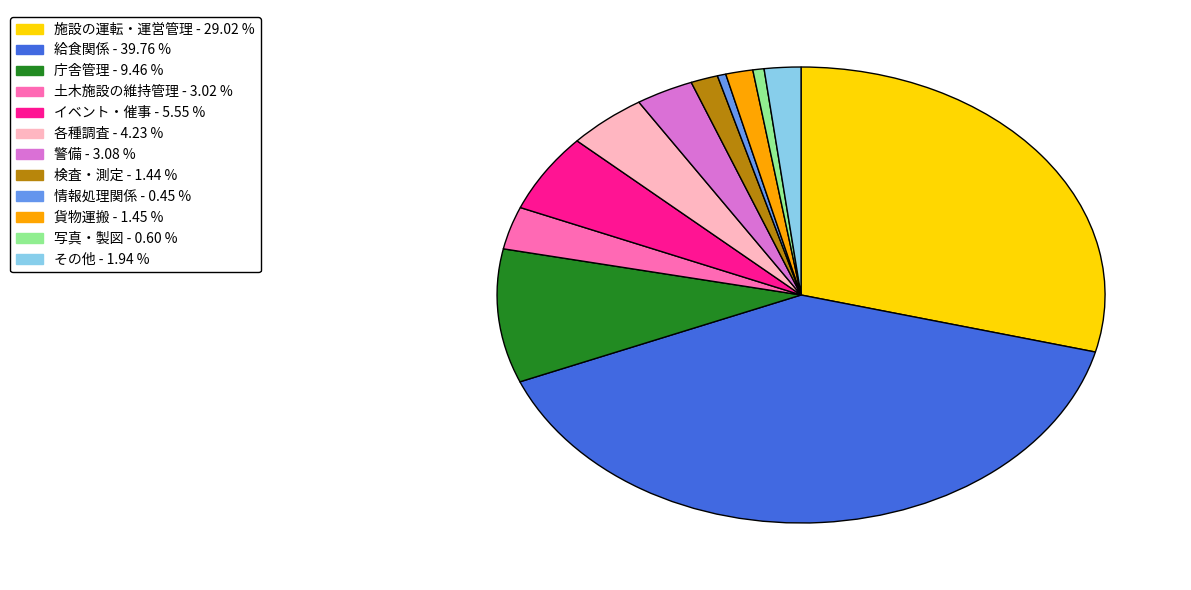

How many slices are in this pie chart?

12